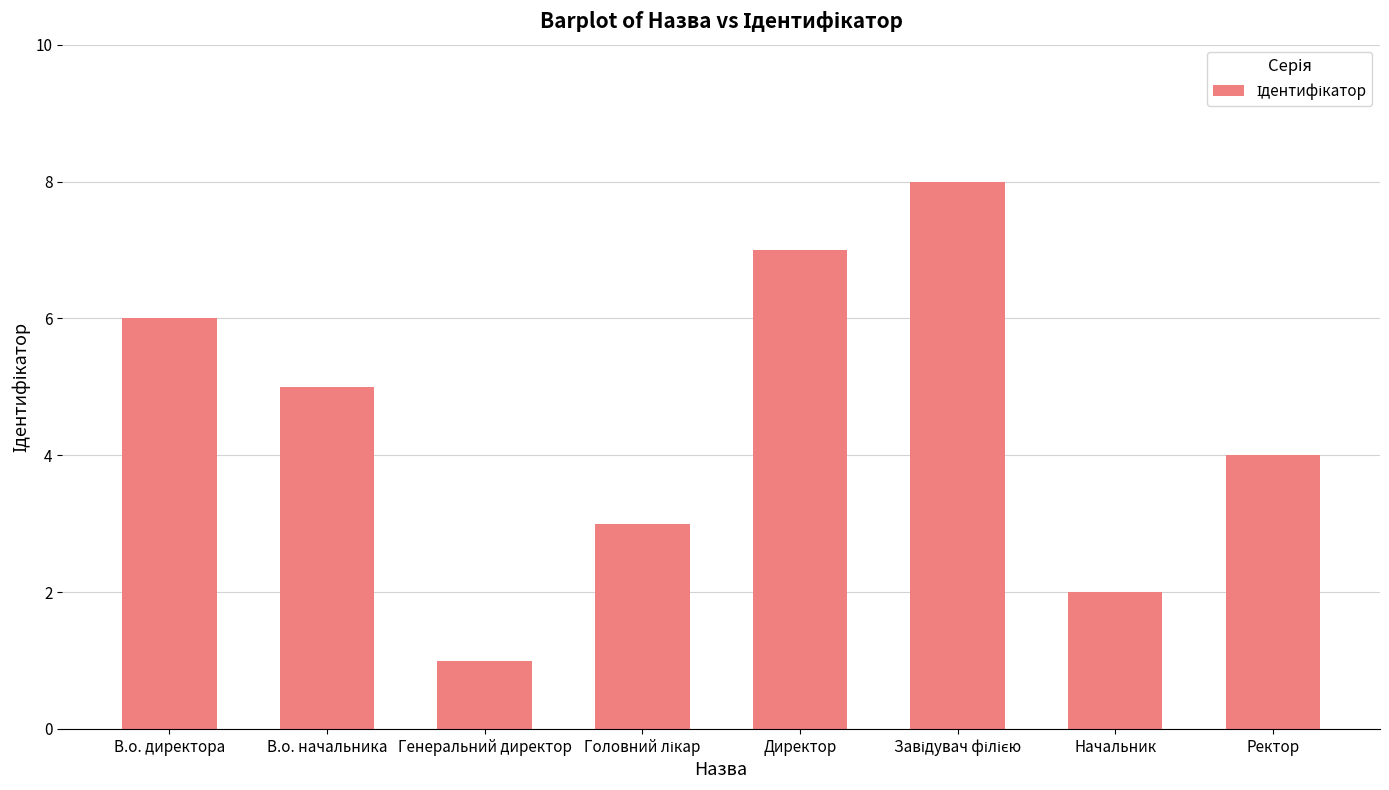

What position from the left is Директор?

5